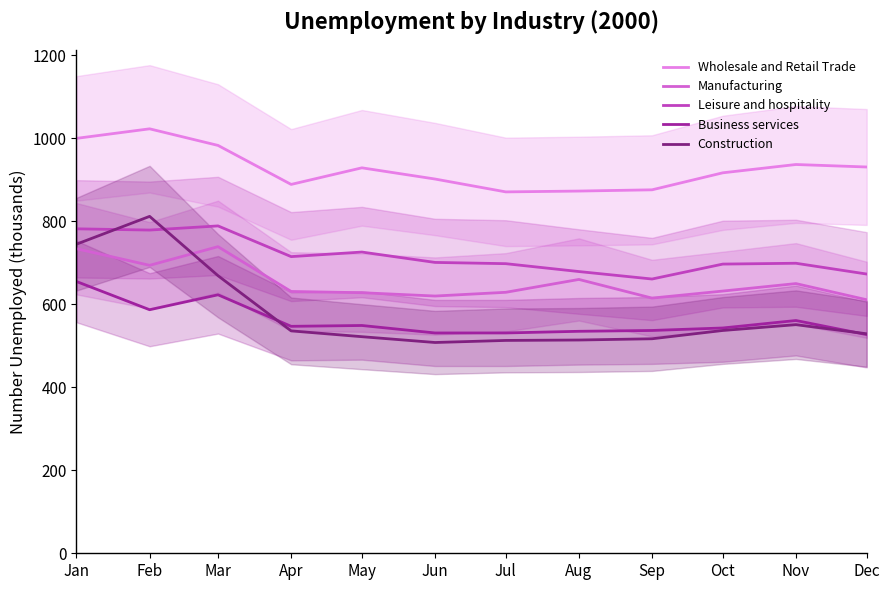

At how many categories does at least one series exceed 730?

12